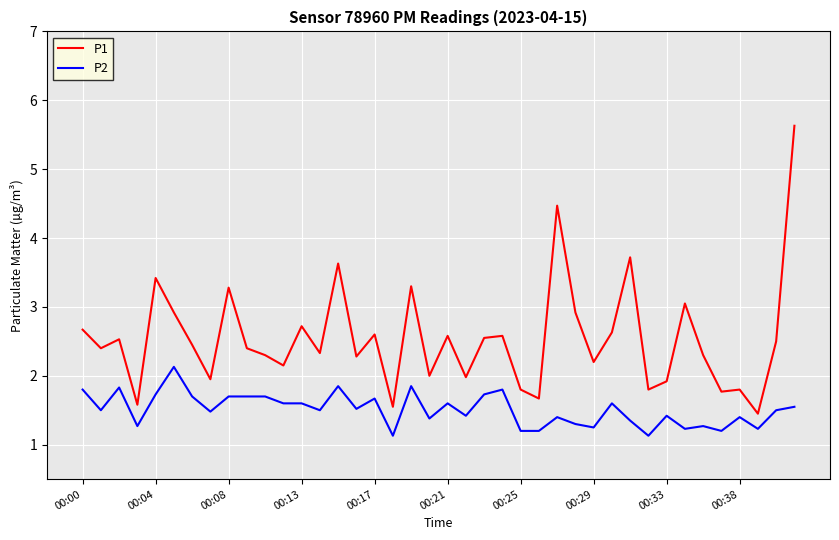

Which series has the widest spread of values?

P1